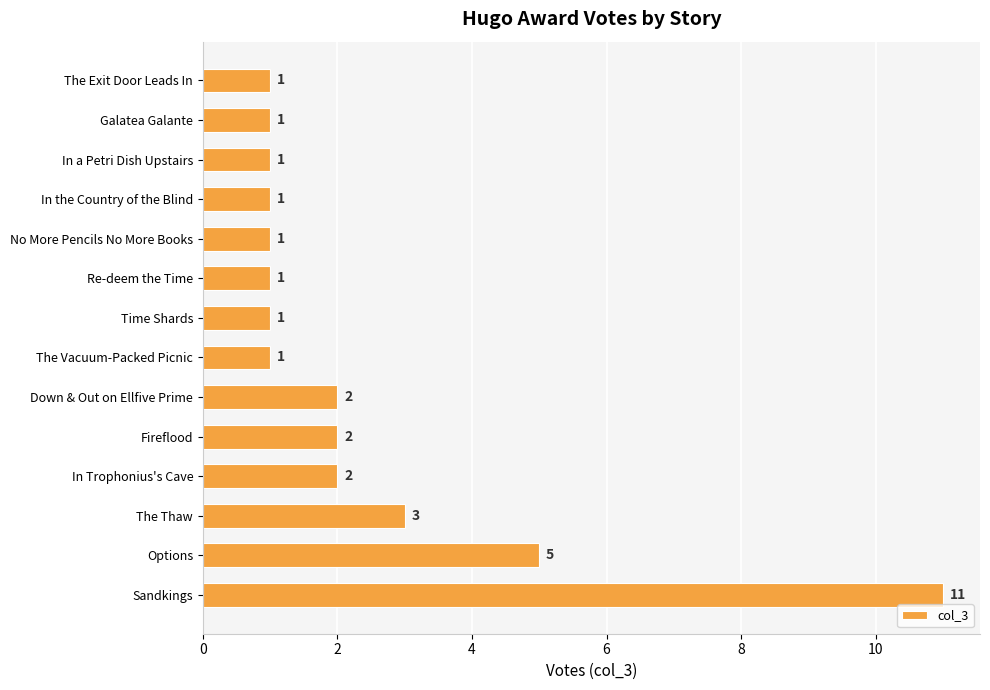

True or false: the data shows 1 at Galatea Galante.

True